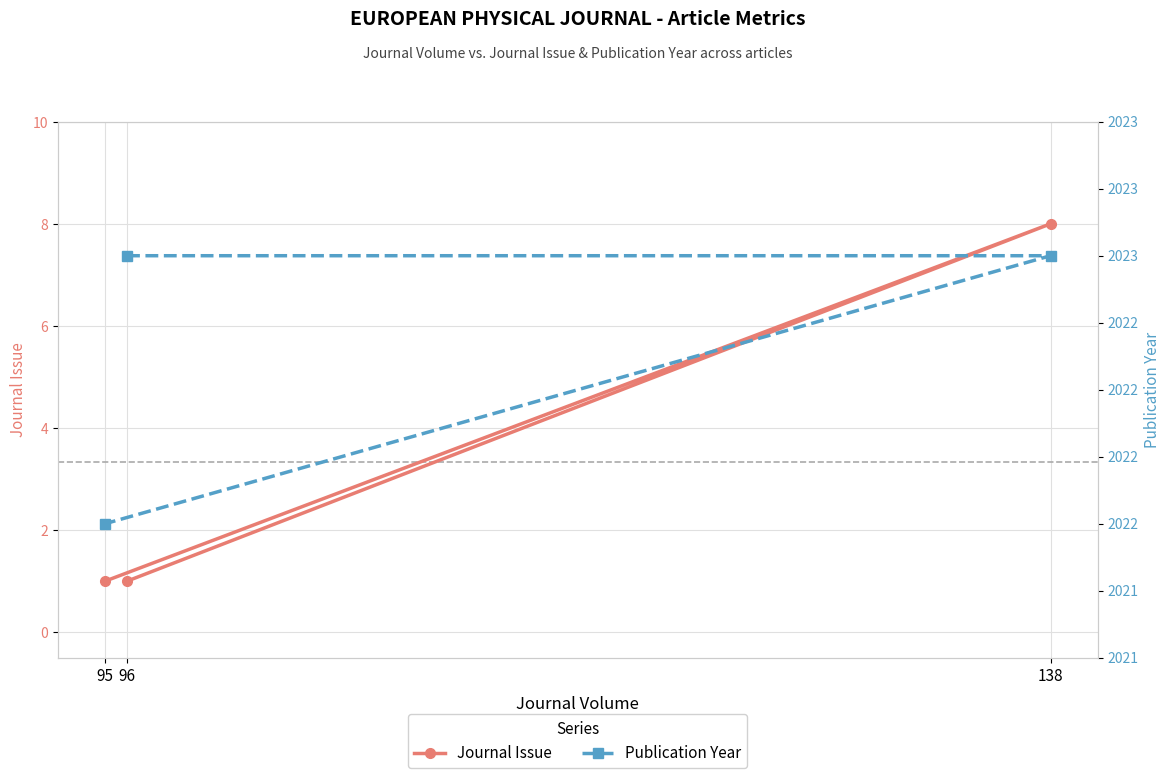

At how many categories does at least one series exceed 1013?

3